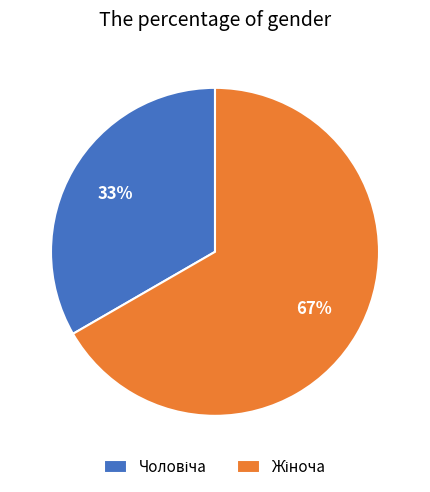

To the nearest percent, what is the average slice percentage?

50%